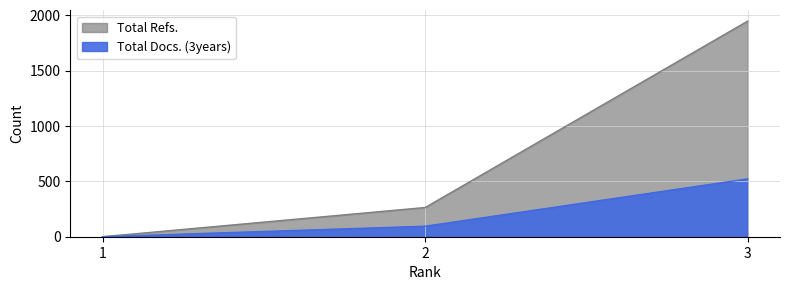

What is the difference between the maximum and minimum values in the Total Refs. series?

1949